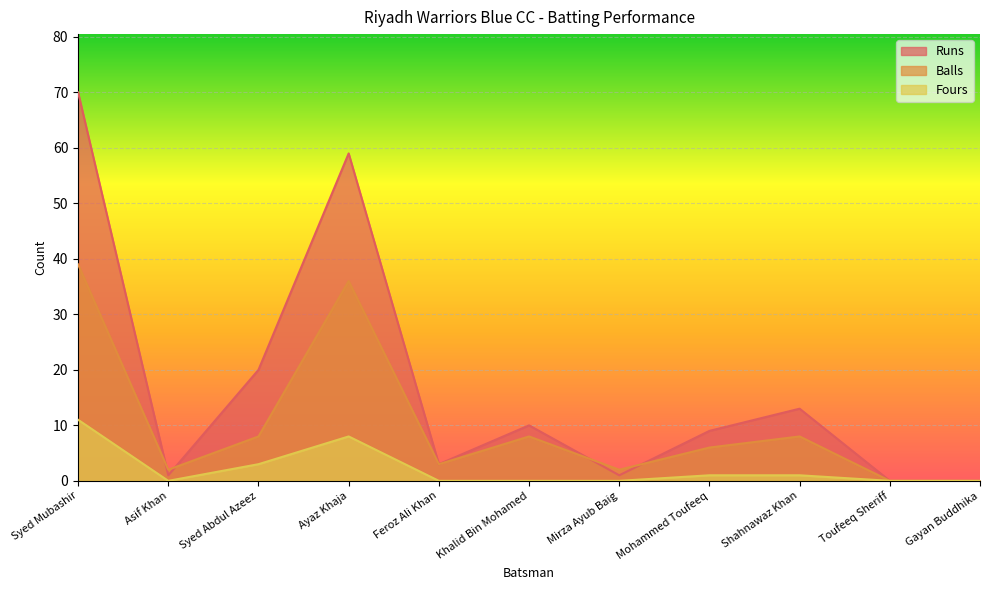

Reading left to right, list all the values displayed in this chart.

Runs: 70	1	20	59	3	10	1	9	13	0	0
Balls: 39	2	8	36	3	8	2	6	8	0	0
Fours: 11	0	3	8	0	0	0	1	1	0	0